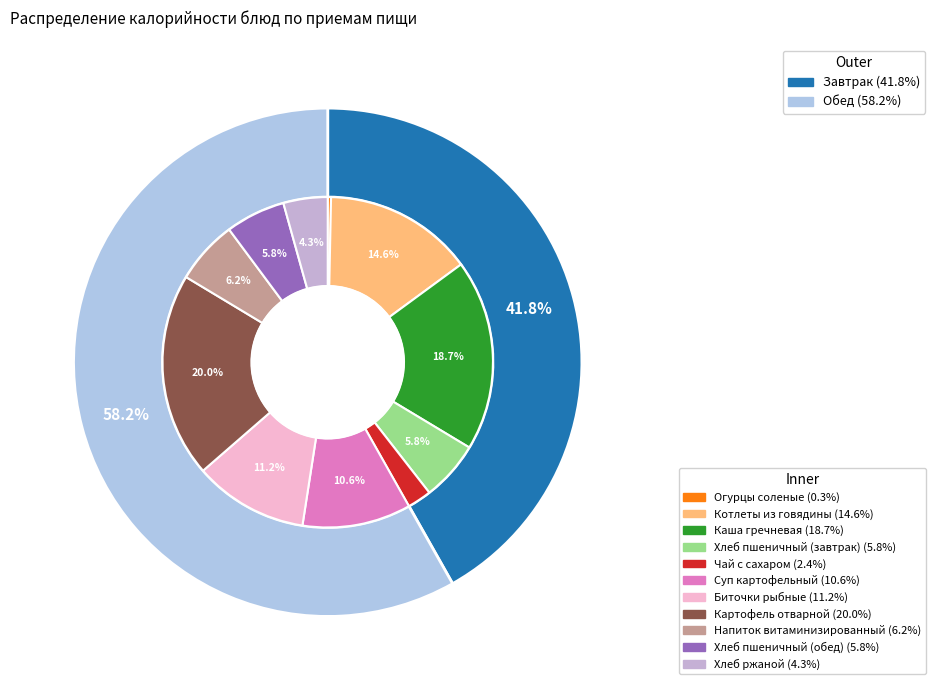

What is the largest slice in the pie chart?

Картофель отварной